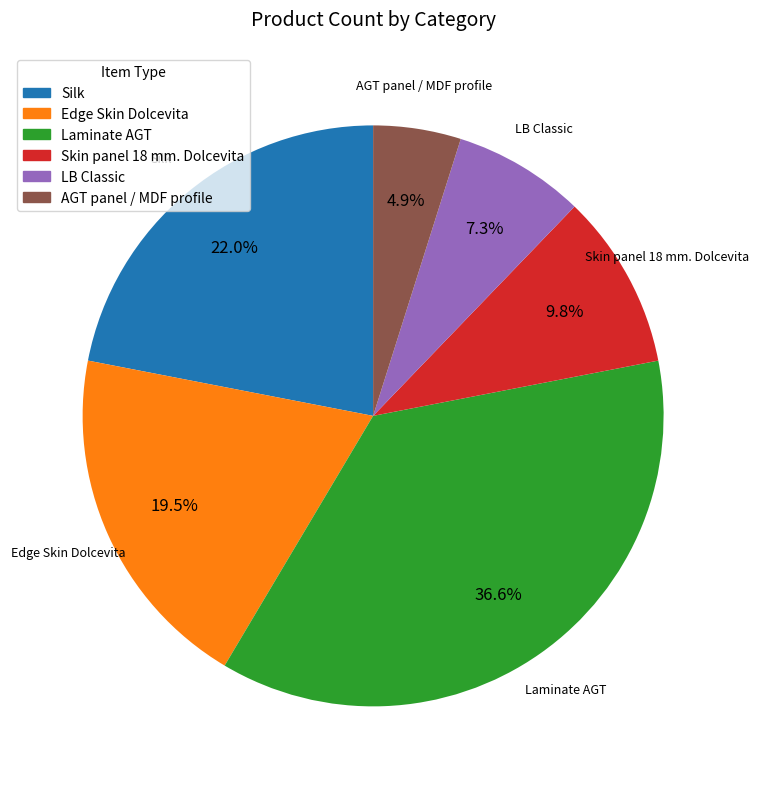

Which has a higher value, Laminate AGT or Skin panel 18 mm. Dolcevita?

Laminate AGT